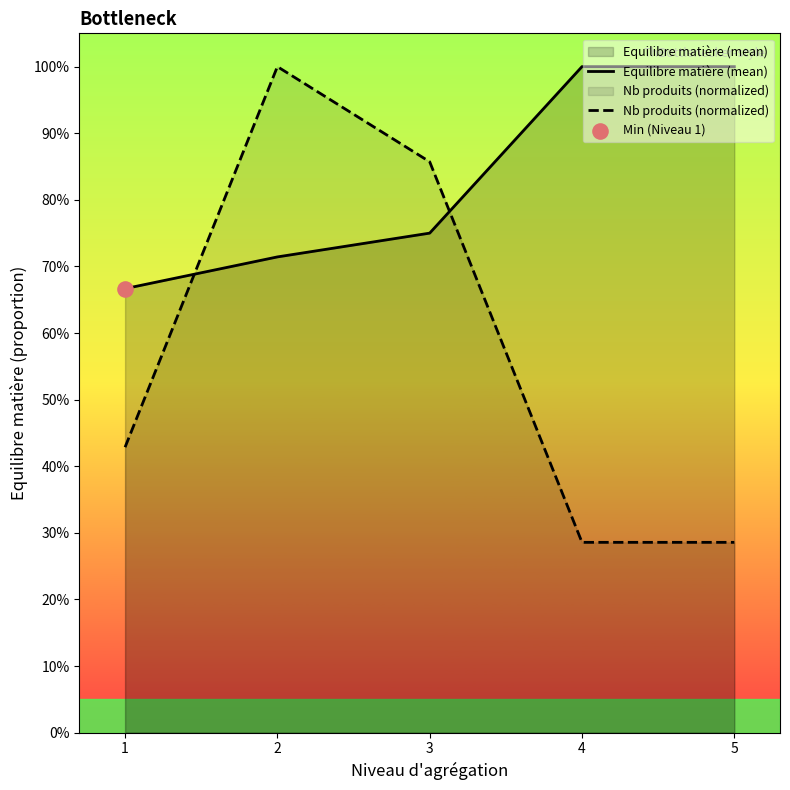

Which series reaches the maximum Y coordinate?

Equilibre matière (mean)